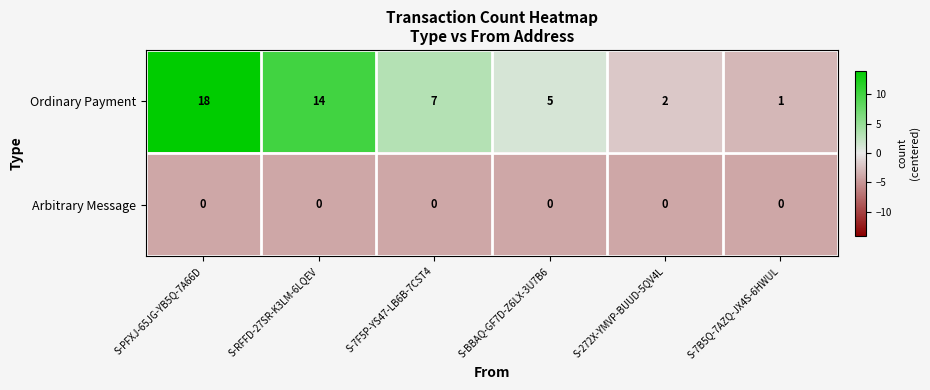

Reading right to left, what are all the values shown in this chart?

Ordinary Payment: 1	2	5	7	14	18
Arbitrary Message: 0	0	0	0	0	0